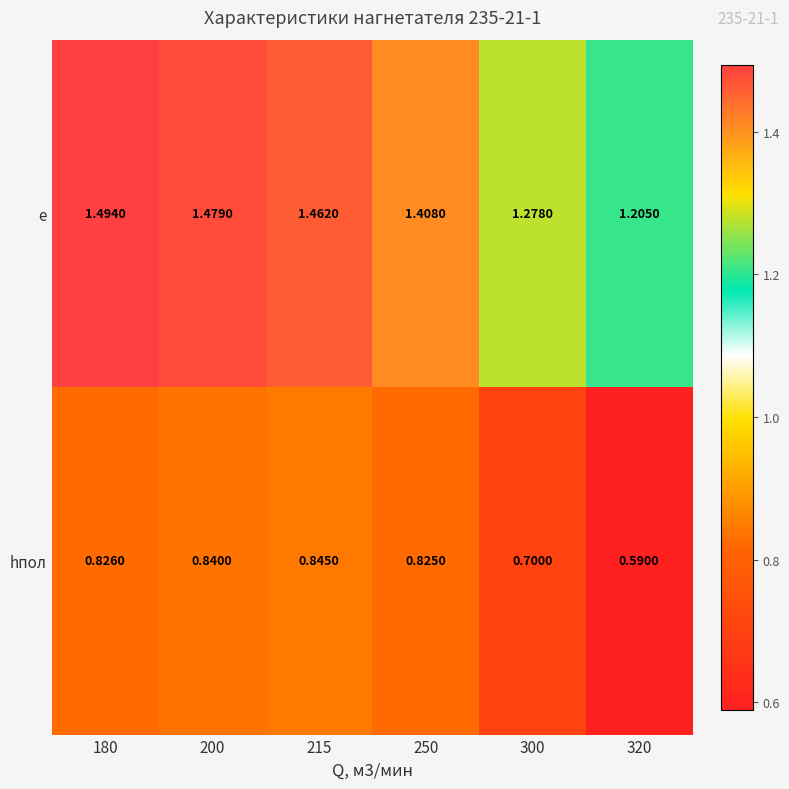

Between 215 and 300, which series saw the biggest shift?

e